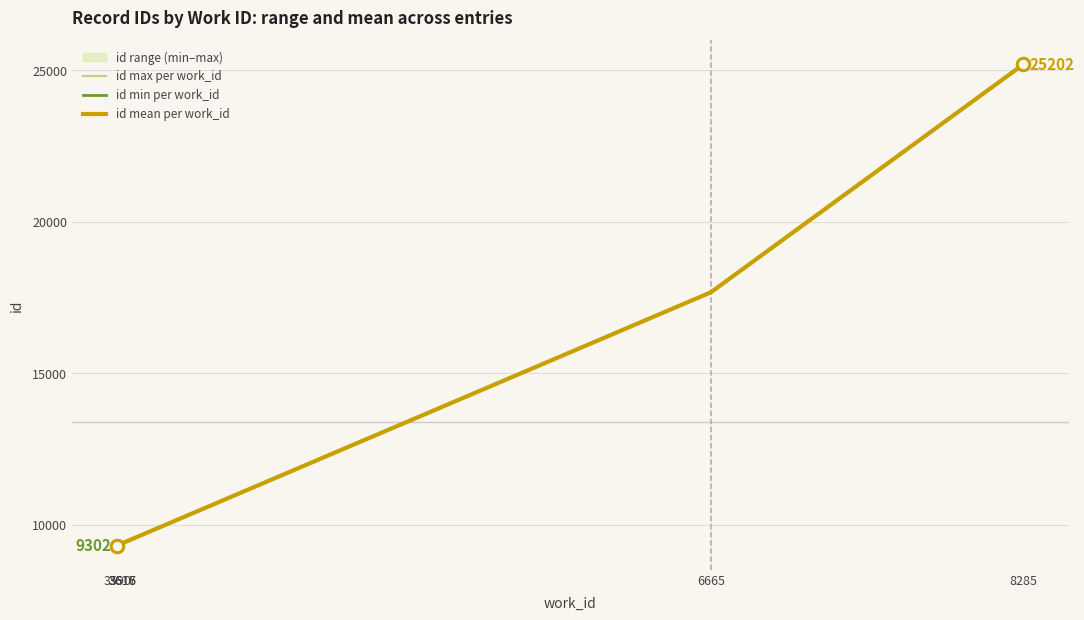

What is the value of the id mean per work_id point at the 5th from the left?

17671.5